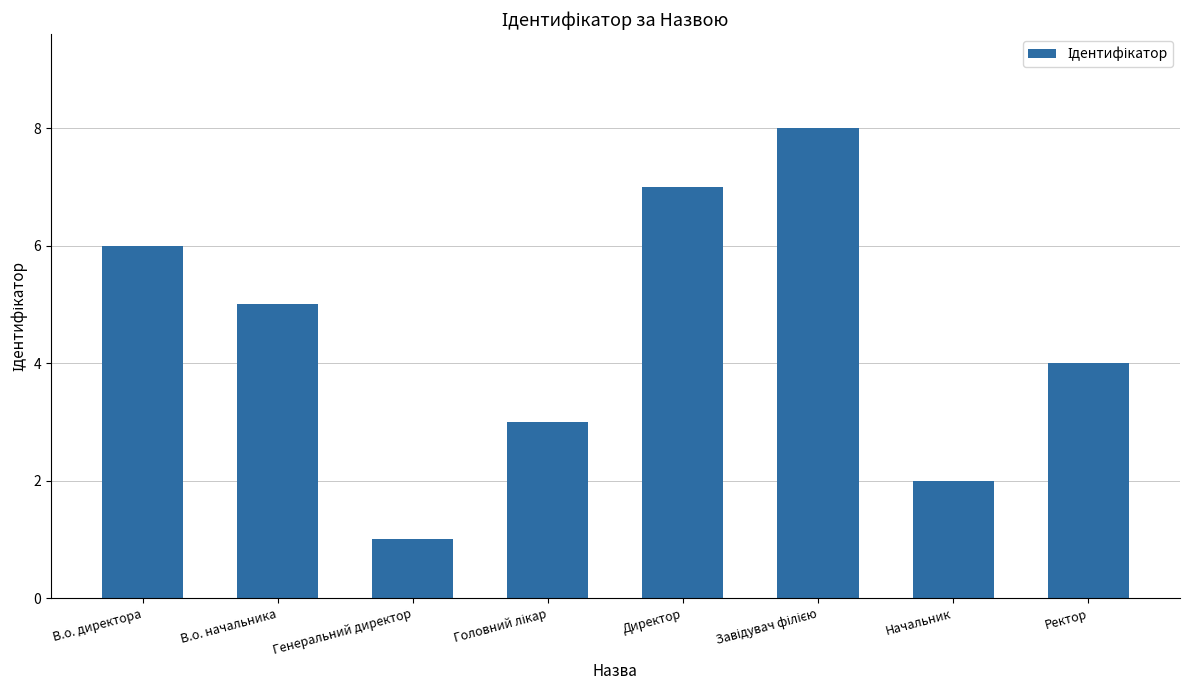

Which has a higher value, Генеральний директор or Начальник?

Начальник